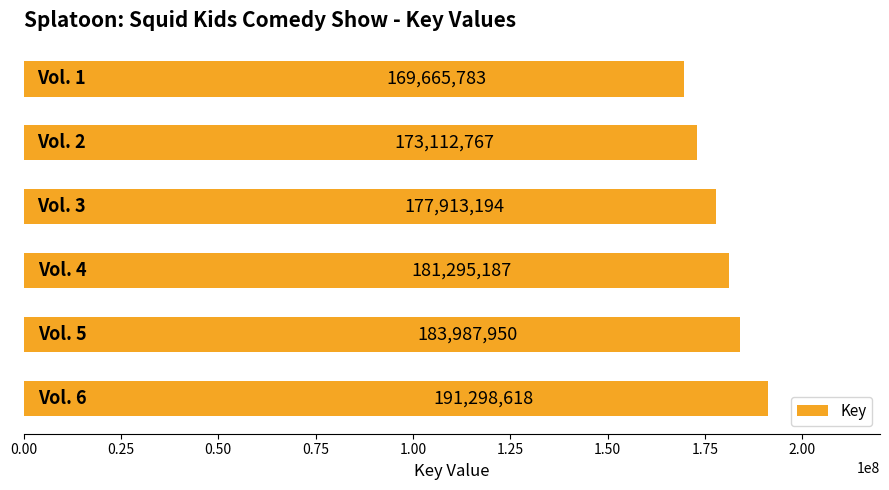

What is the difference between the maximum and minimum values?

21632835